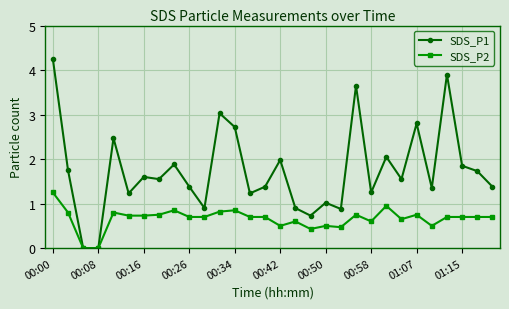

True or false: SDS_P2 has more than 0 points higher than both neighbors.

True